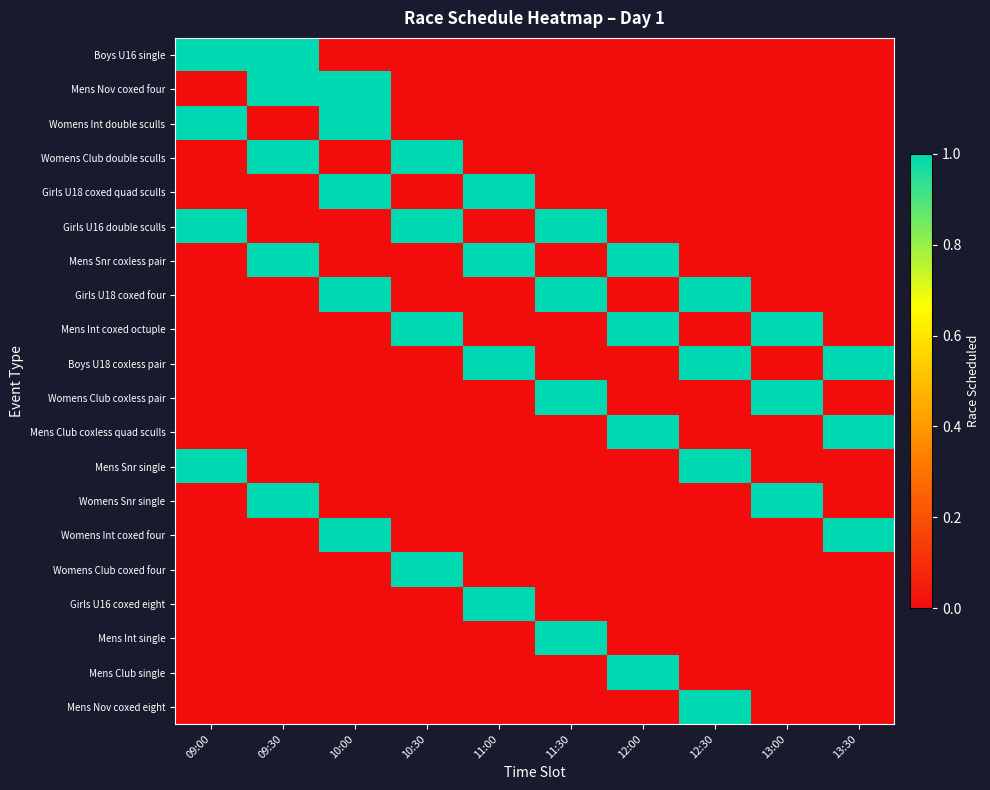

What is the spread (max minus min) of values at 13:30?

1